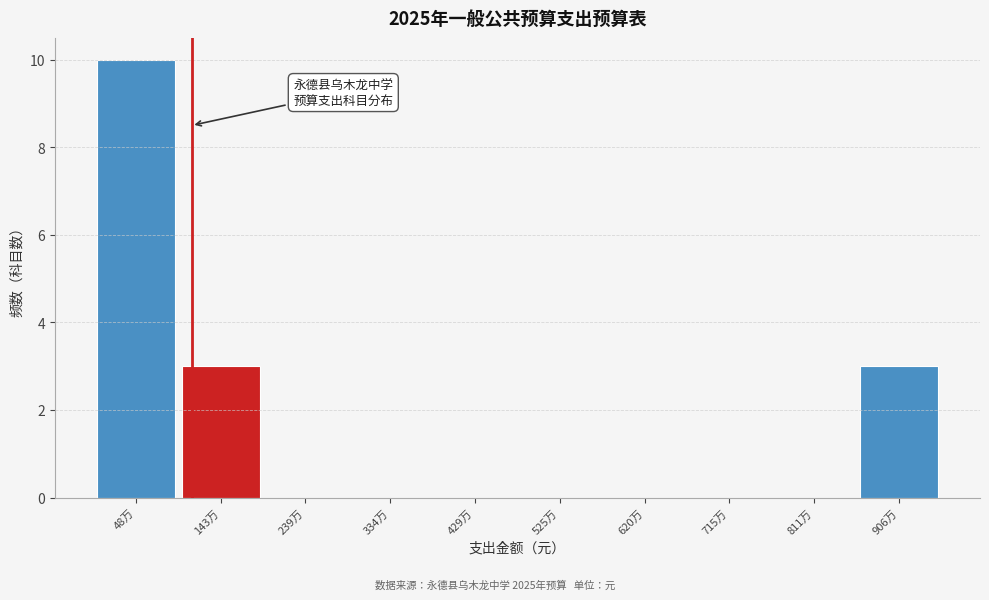

Reading left to right, what are all the values shown in this chart?

48万=10	143万=3	239万=0	334万=0	429万=0	525万=0	620万=0	715万=0	811万=0	906万=3